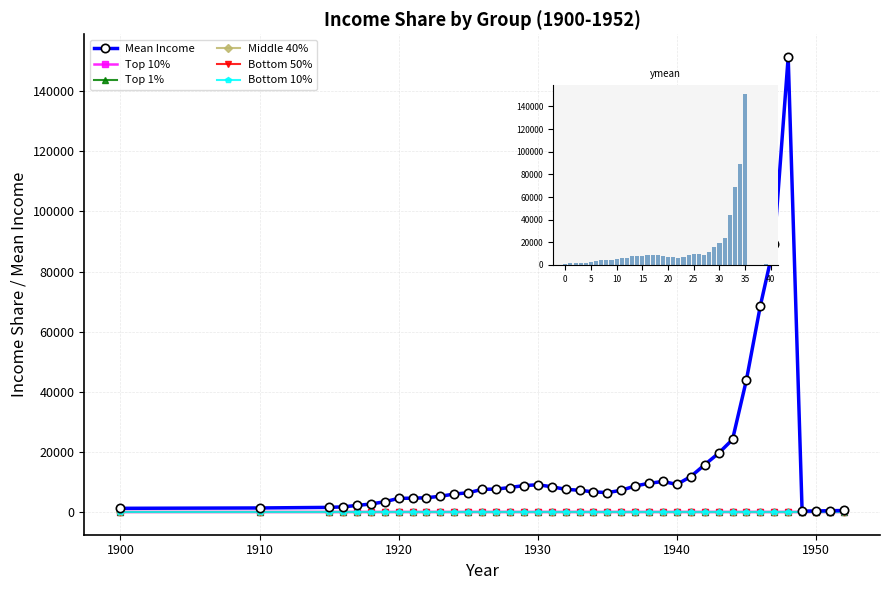

Does the chart contain any negative values?

No